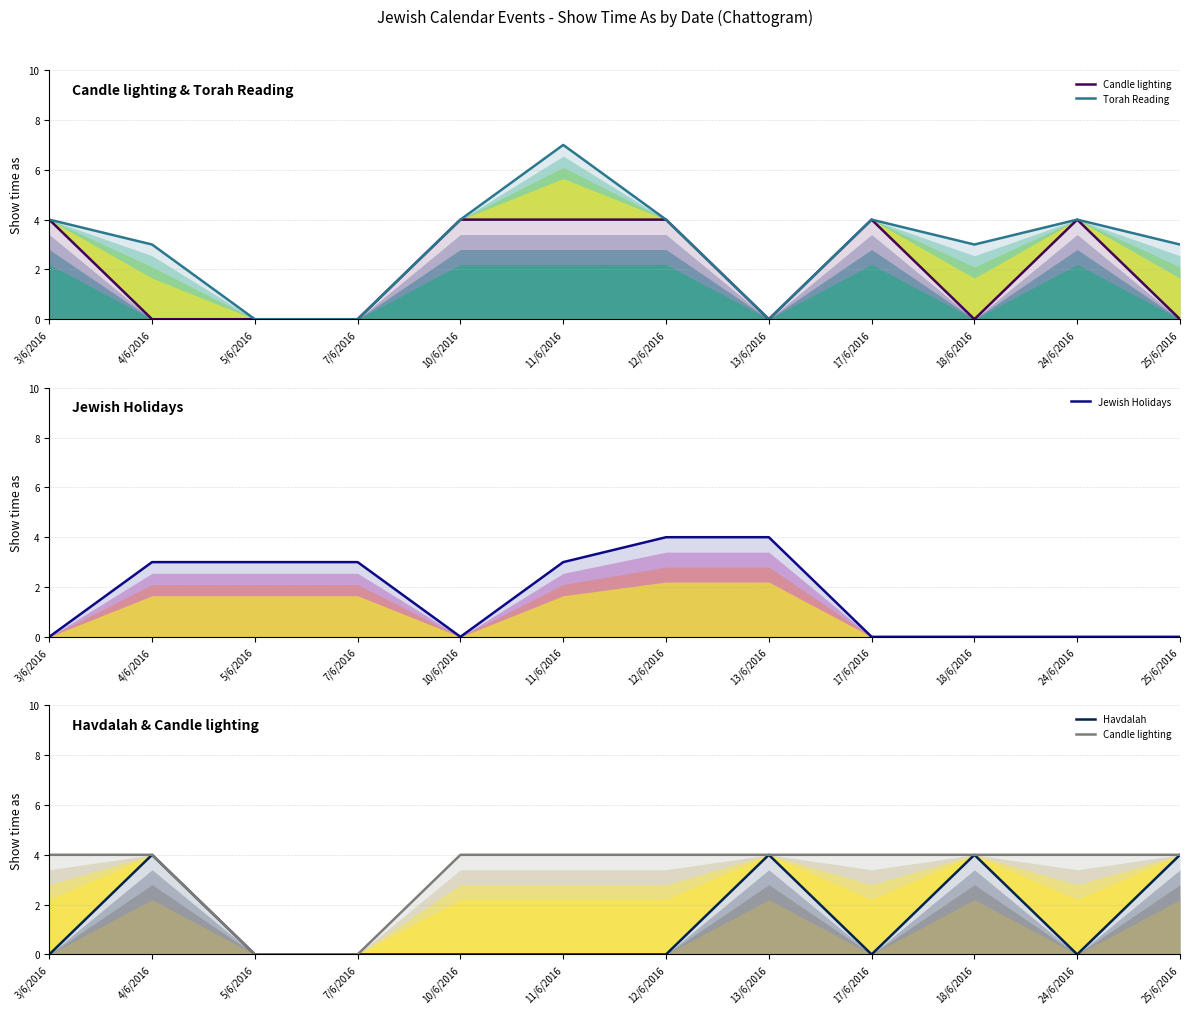

True or false: Havdalah has more than 1 interior local peaks.

True